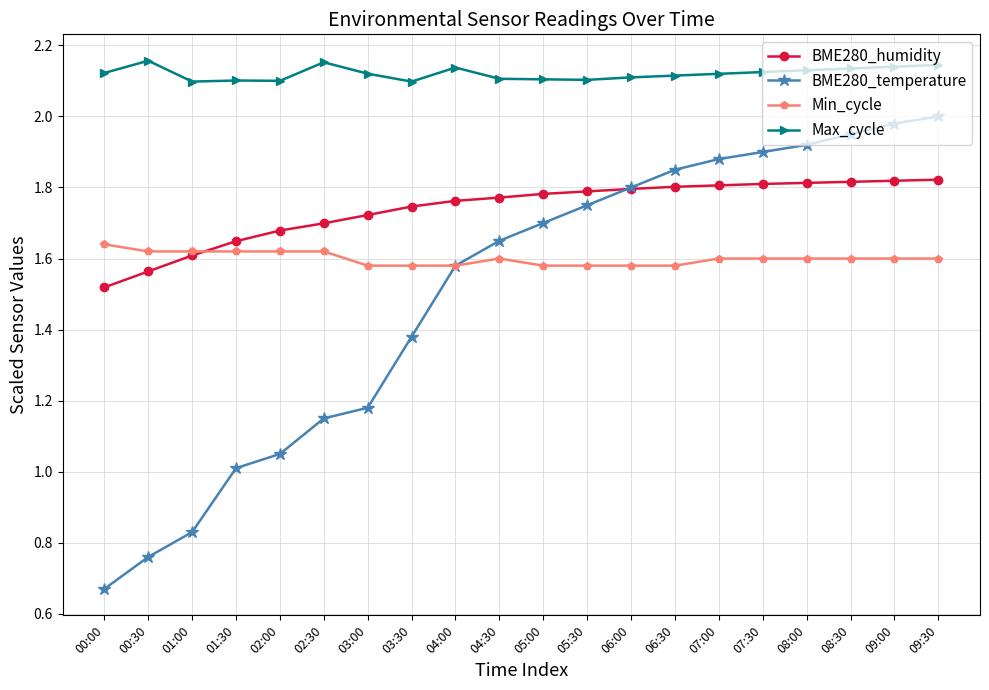

At which category does Max_cycle reach its first local peak?

00:30